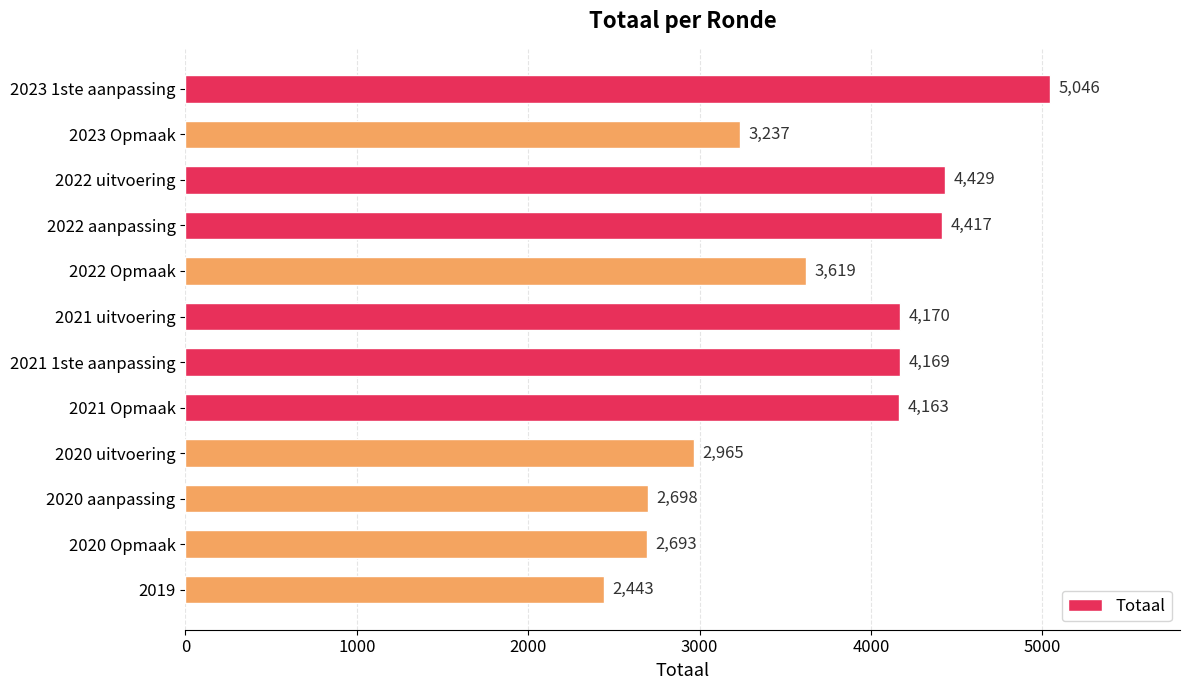

What is the minimum value shown in the chart?

2443